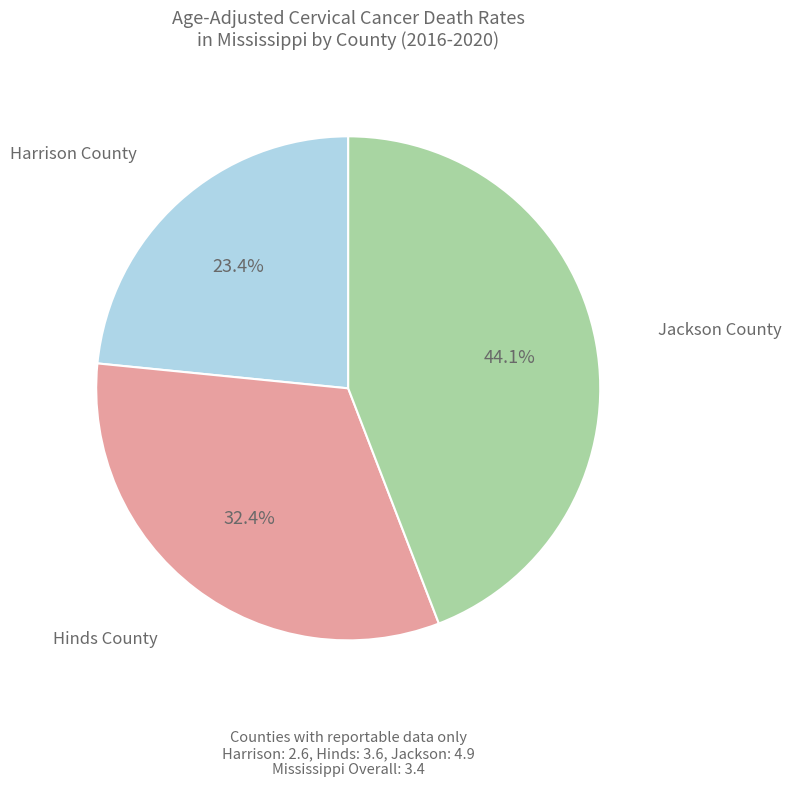

Is there a majority slice in this chart?

No